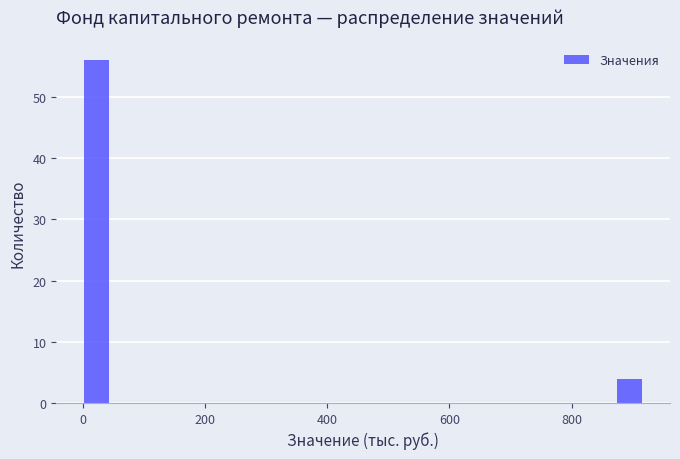

Around what value on the x-axis is the tallest bar? Give the approximate position of its centre, as read against the axis.

20